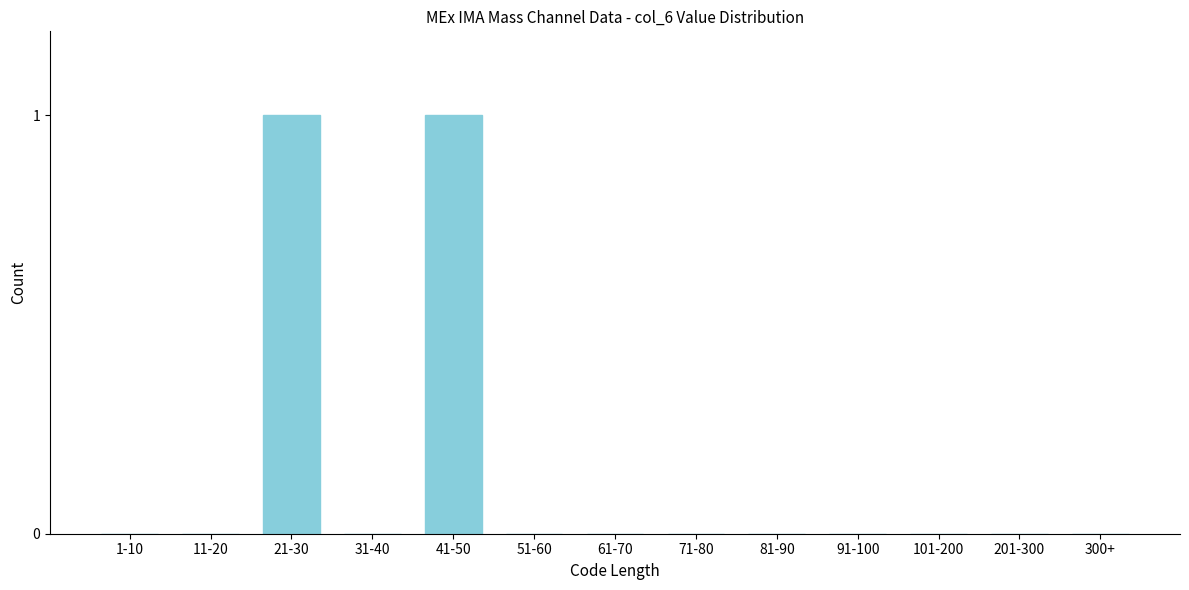

Reading left to right, what are all the values shown in this chart?

1-10=0	11-20=0	21-30=1	31-40=0	41-50=1	51-60=0	61-70=0	71-80=0	81-90=0	91-100=0	101-200=0	201-300=0	300+=0